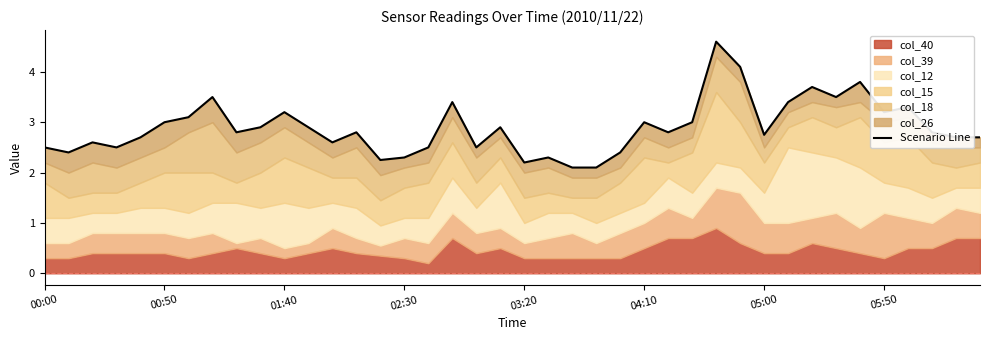

At which category does the chart reach its minimum across all series?

23